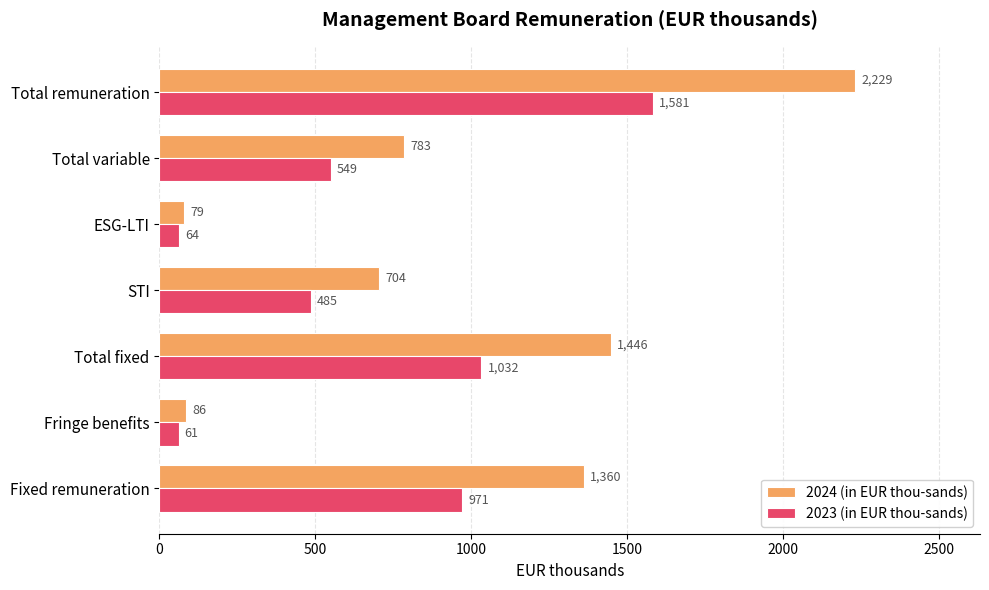

How many data points in 2023 (in EUR thou-sands) are less than 549?

3